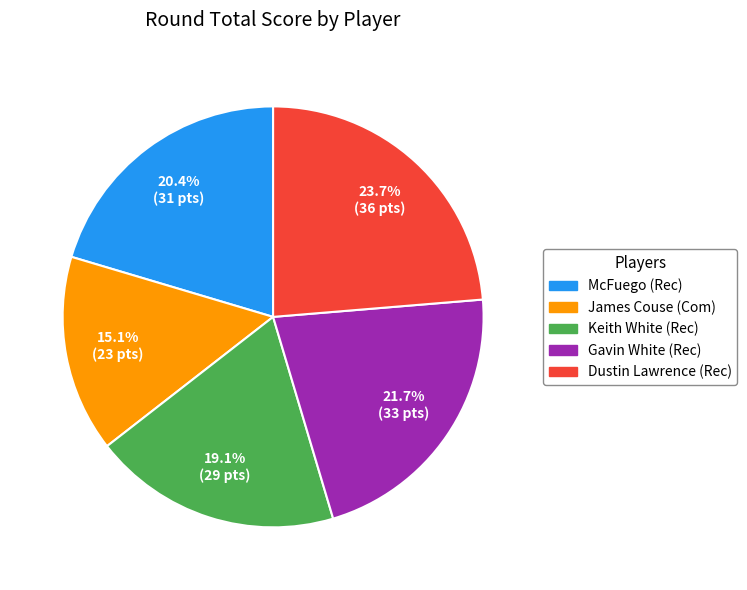

How many slices are in this pie chart?

5